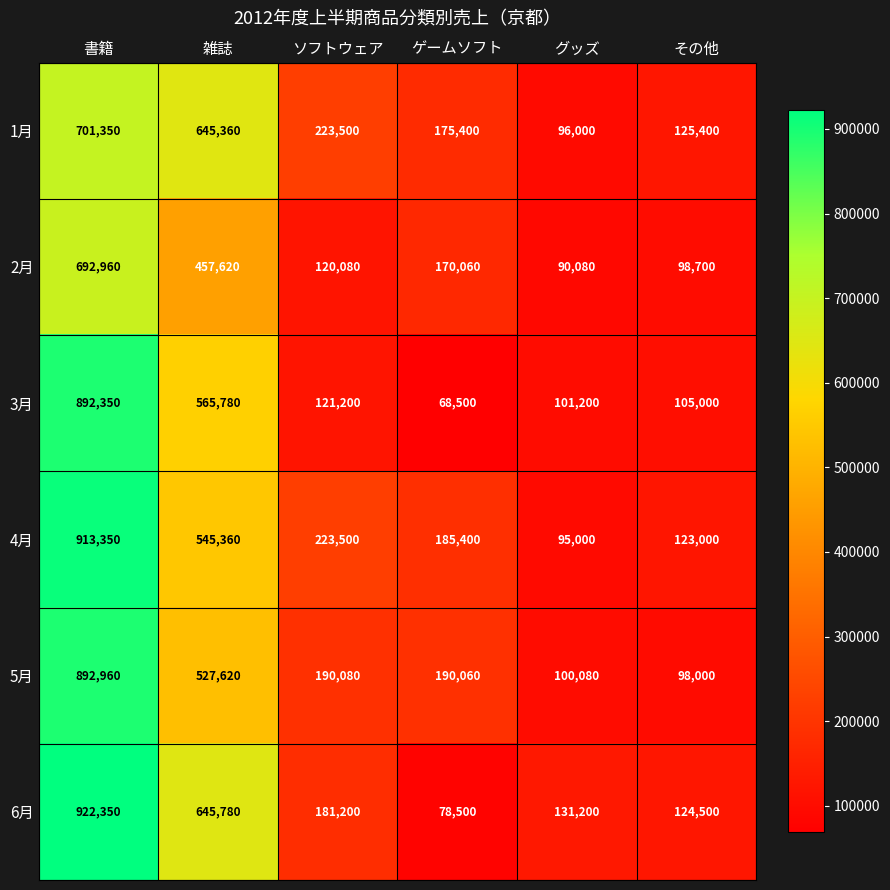

Between 雑誌 and ゲームソフト, which series saw the biggest shift?

6月